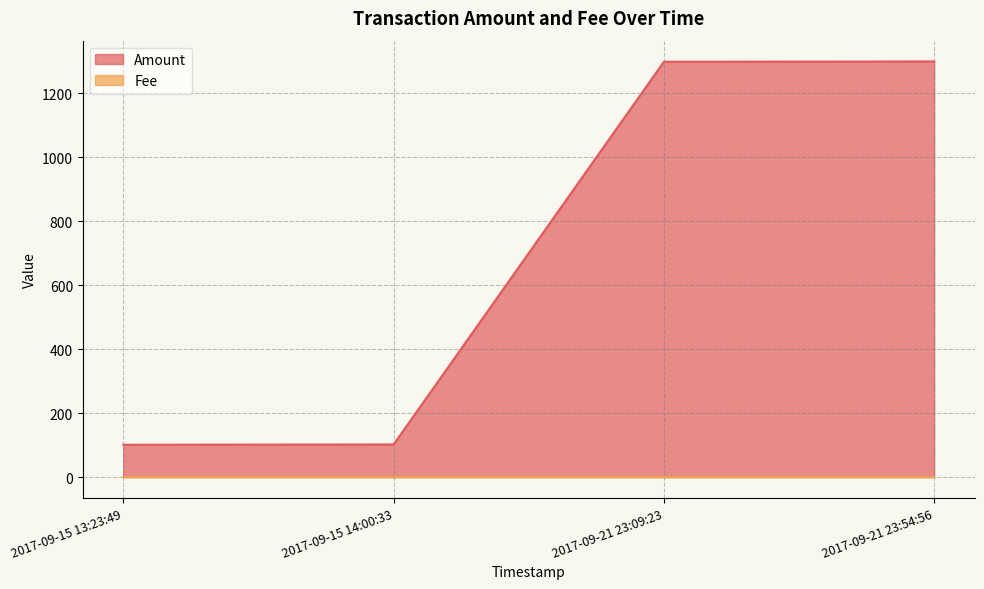

Reading right to left, list all the values displayed in this chart.

2017-09-21 23:54:56=1300	2017-09-21 23:09:23=1299	2017-09-15 14:00:33=102	2017-09-15 13:23:49=101